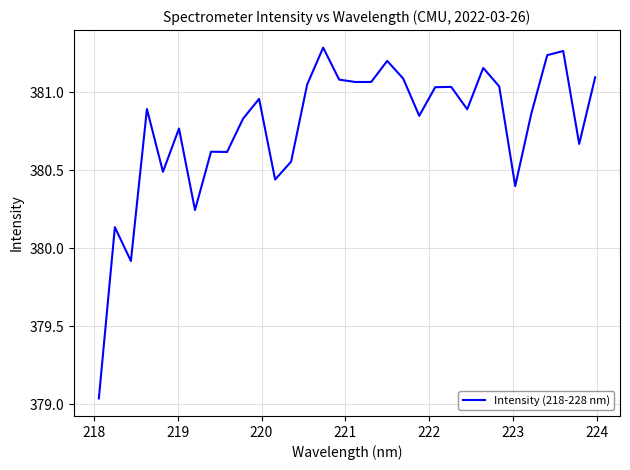

What is the difference between the maximum and minimum values?

2.2